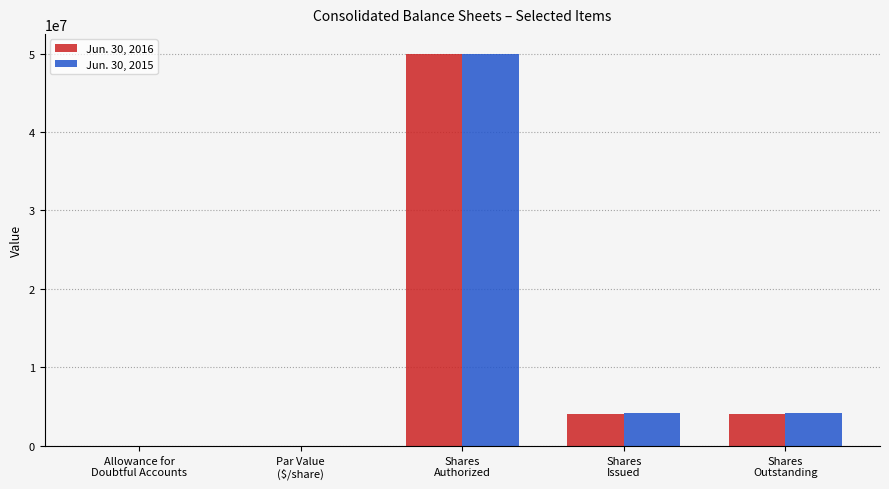

What is the greatest value displayed?

50000000